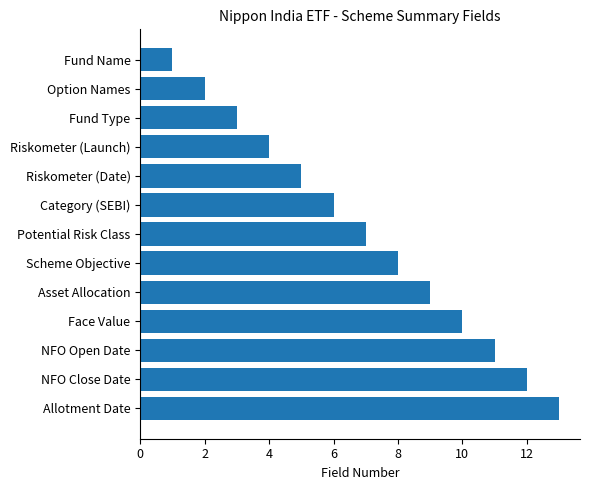

Are the bars grouped side by side (vs. stacked)?

No